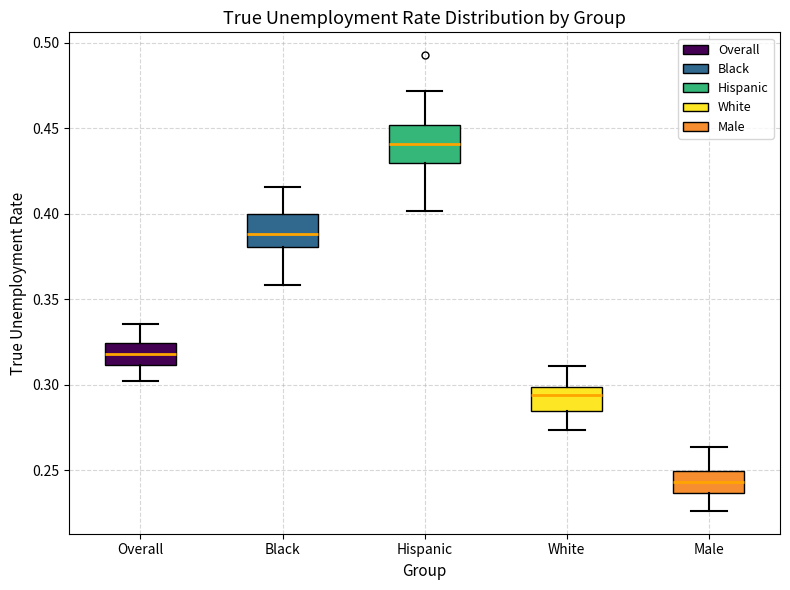

Which box has the highest median line?

Hispanic